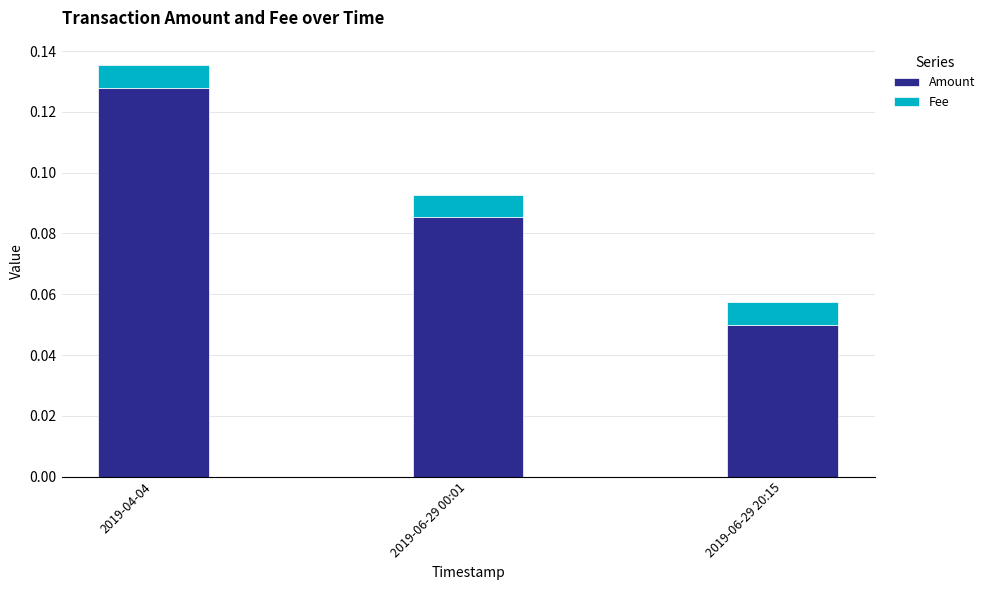

How many Amount values are between 0 and 1?

3